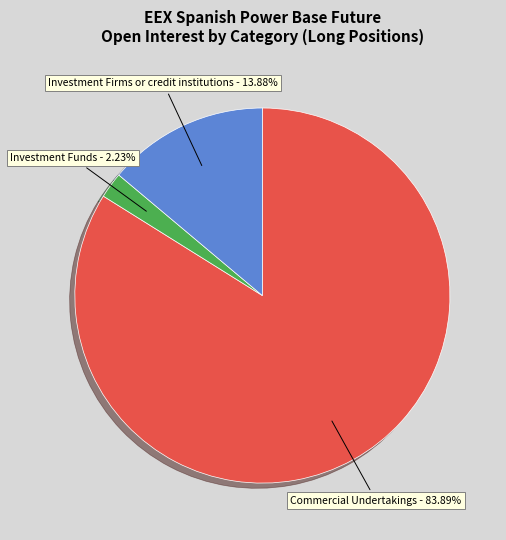

Does Commercial Undertakings - 83.89% represent more than half of the total?

Yes